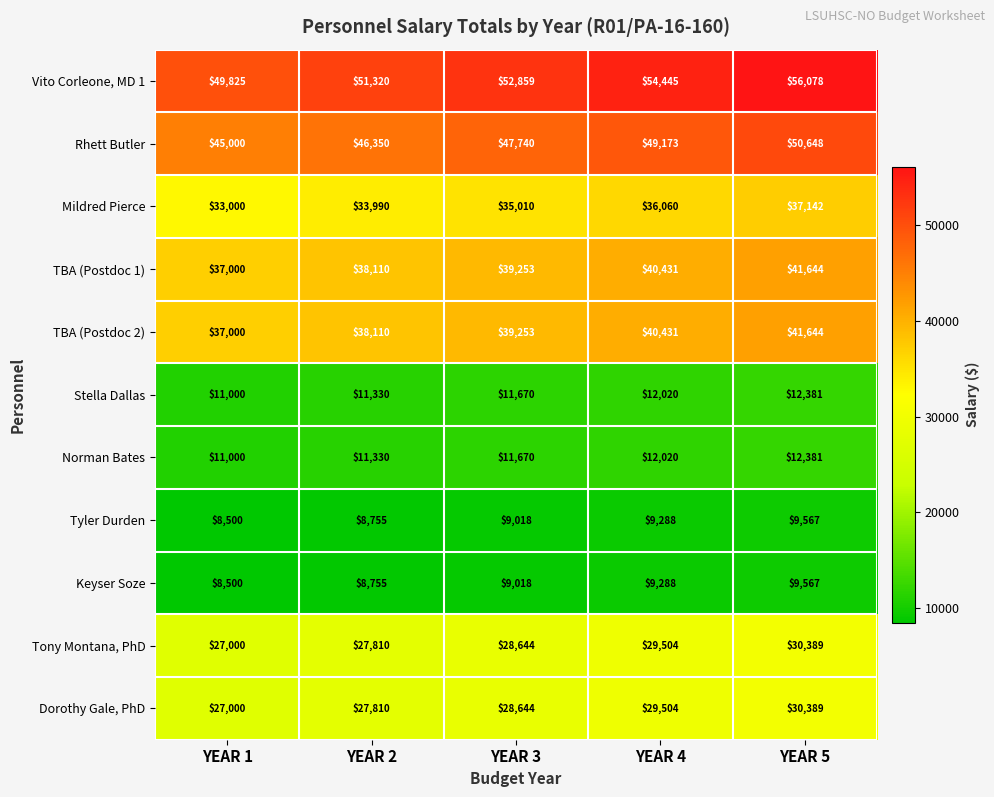

What is the sum of all TBA (Postdoc 1) values?

196438